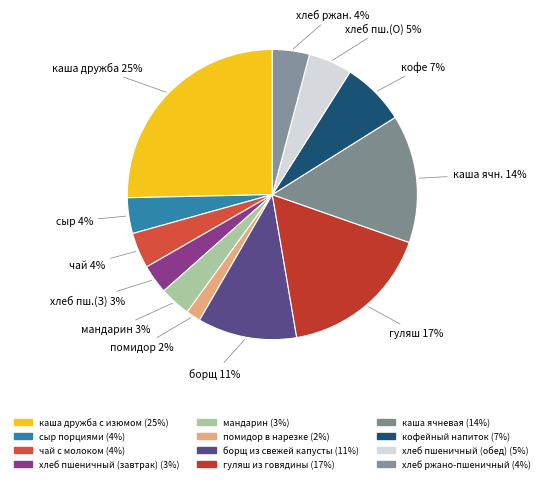

Does гуляш из говядины account for over 50% of the chart?

No